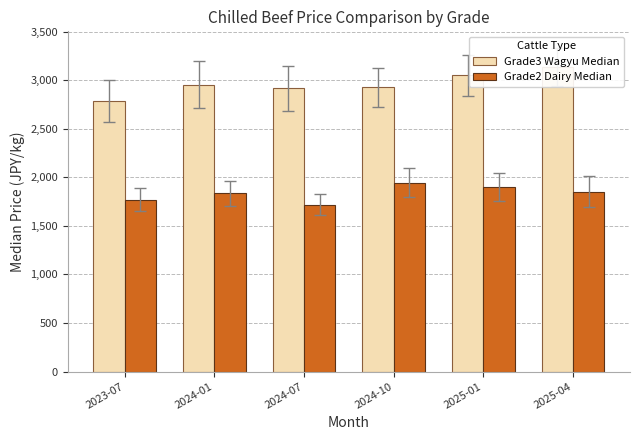

What is the lowest value of the Grade2 Dairy Median series?

1719